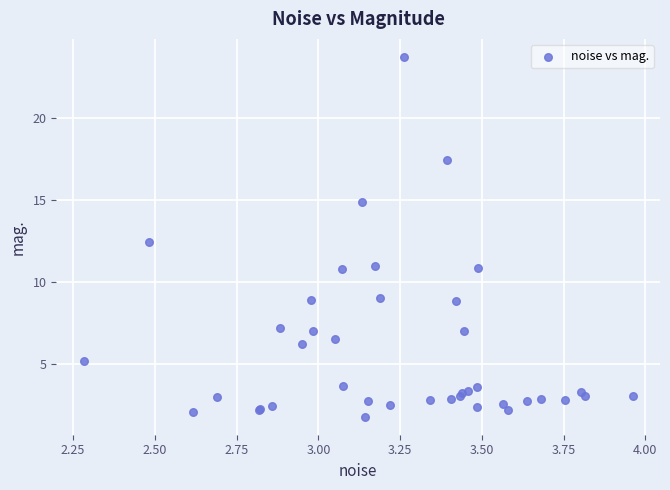

What Y value in the scatter plot is closest to 12?

12.4